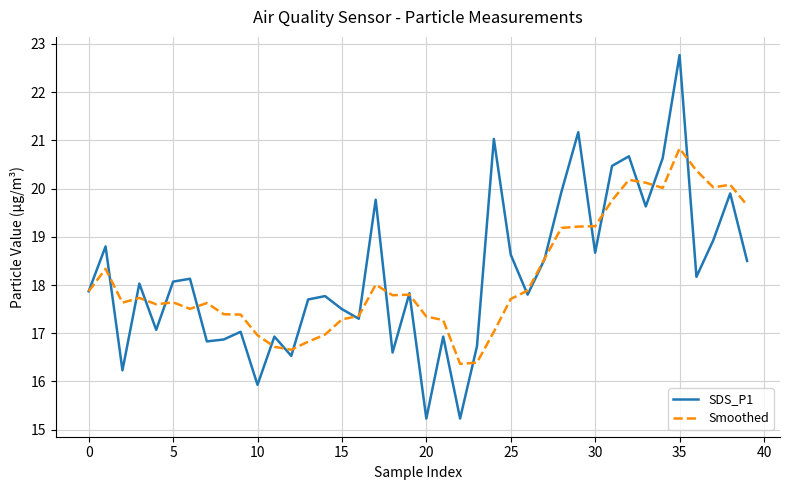

What is the maximum value shown in the chart?

22.8